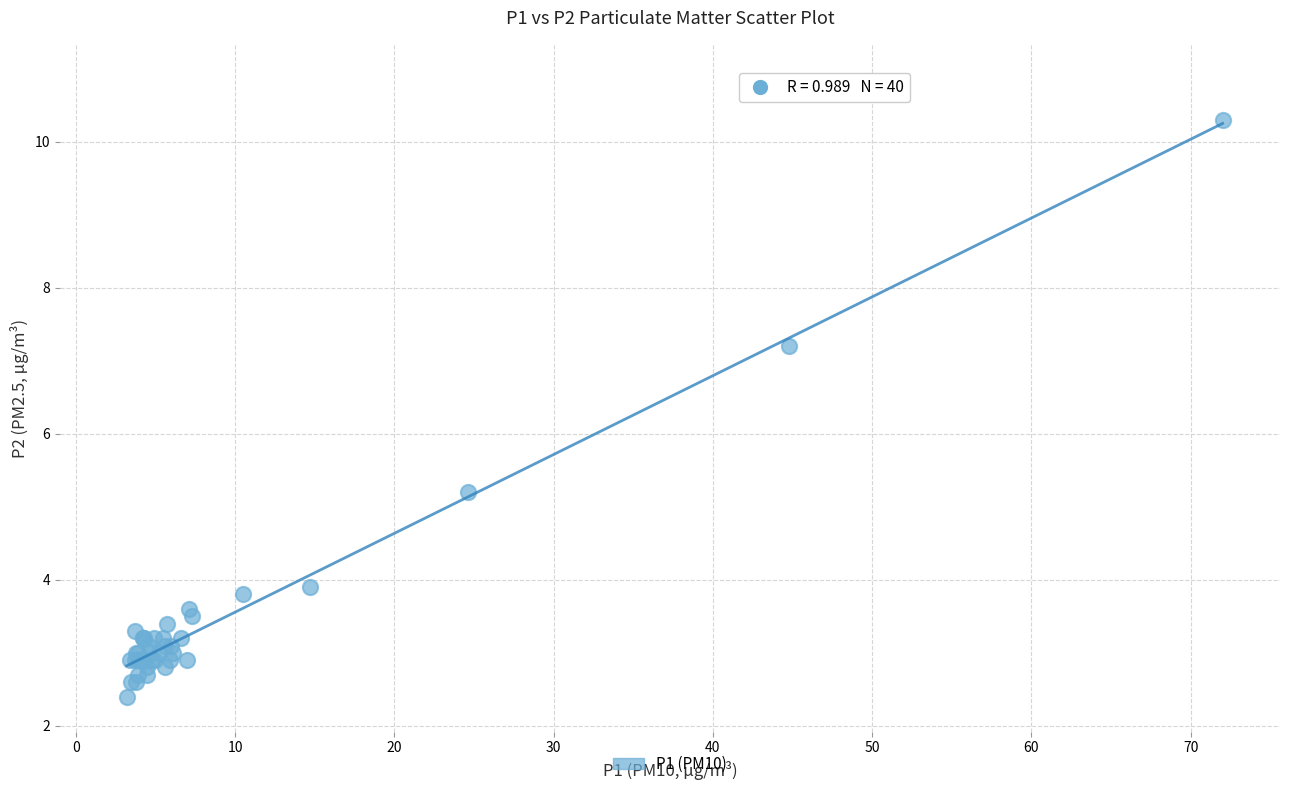

What Y value in the scatter plot is closest to 6?

5.2